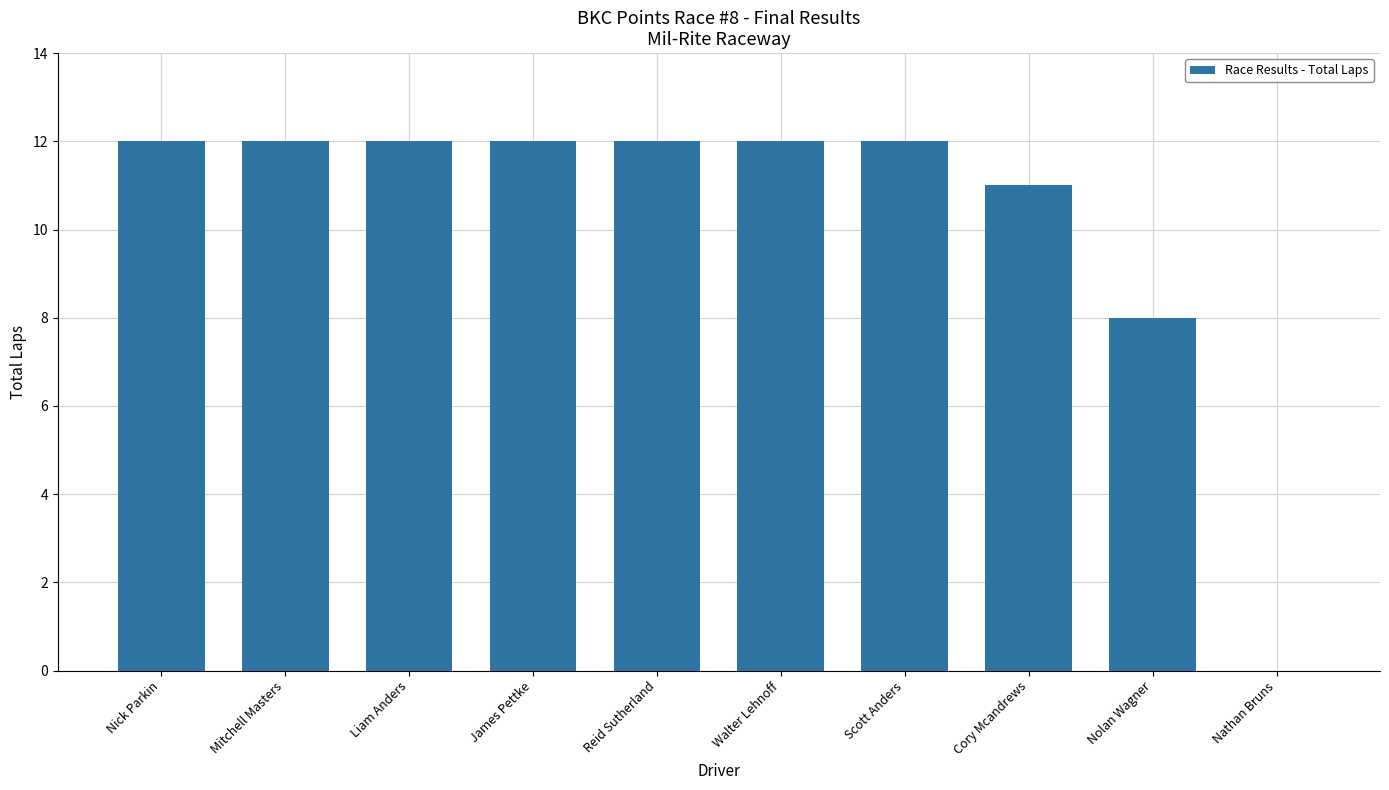

Reading right to left, list all the values displayed in this chart.

Nathan Bruns=0	Nolan Wagner=8	Cory Mcandrews=11	Scott Anders=12	Walter Lehnoff=12	Reid Sutherland=12	James Pettke=12	Liam Anders=12	Mitchell Masters=12	Nick Parkin=12